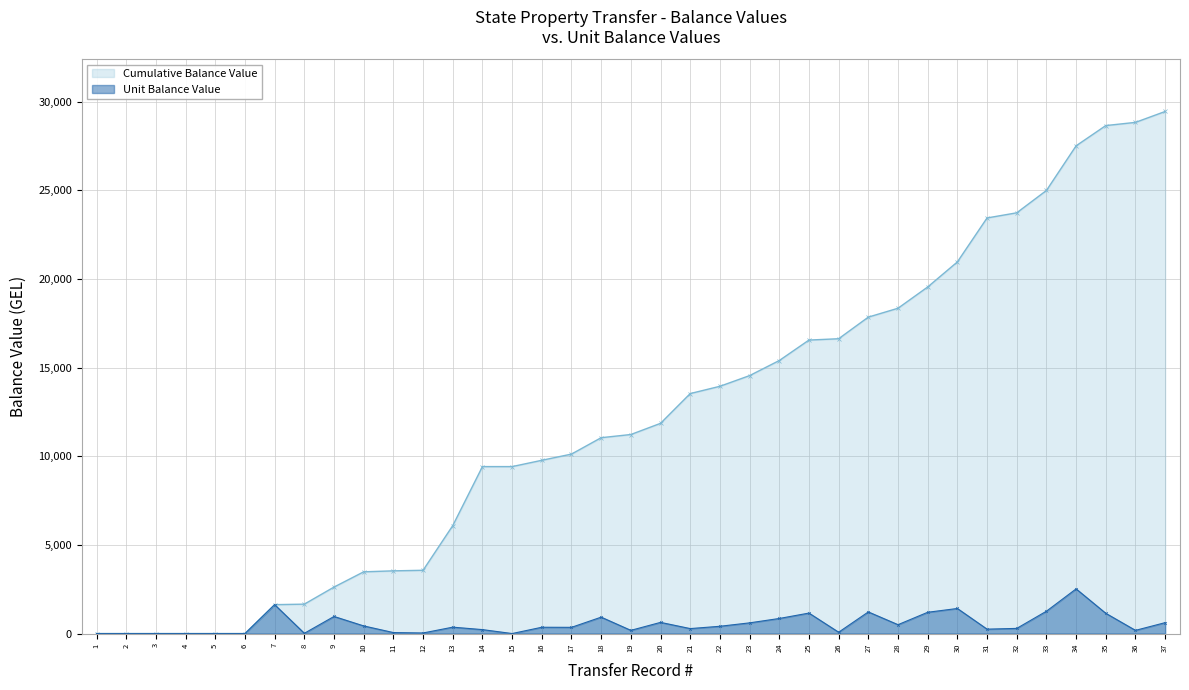

Reading left to right, transcribe all the data shown in this chart.

0.0	0.0	0.0	0.0	0.0	0.0	1630.0	14.0	964.0	430.0	55.0	32.0	360.0	222.0	0.0	355.0	350.0	925.0	180.0	630.0	280.0	410.0	603.0	850.0	1155.0	75.0	1220.0	500.0	1200.0	1414.1	248.0	290.3	1260.0	2520.0	1142.0	180.0	615.0